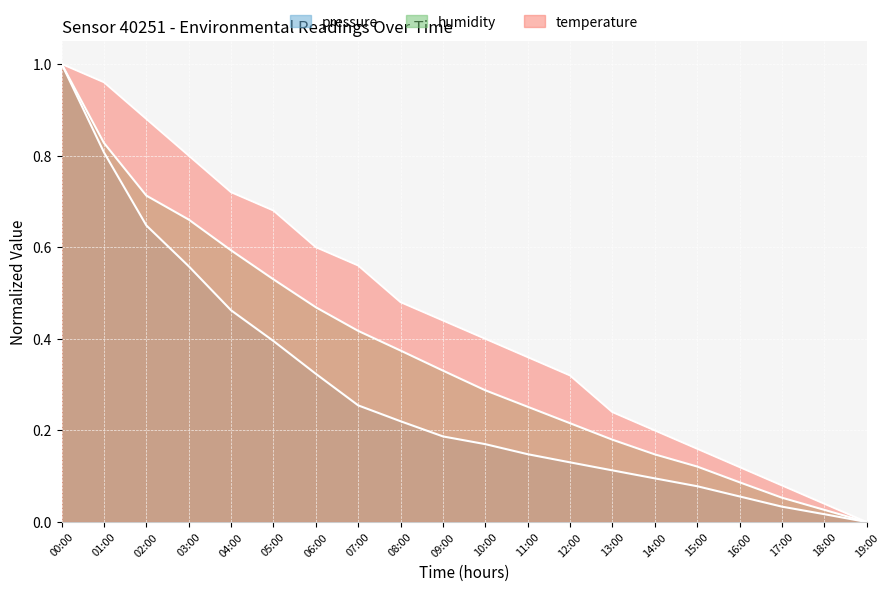

How many data points in humidity are above 0?

19